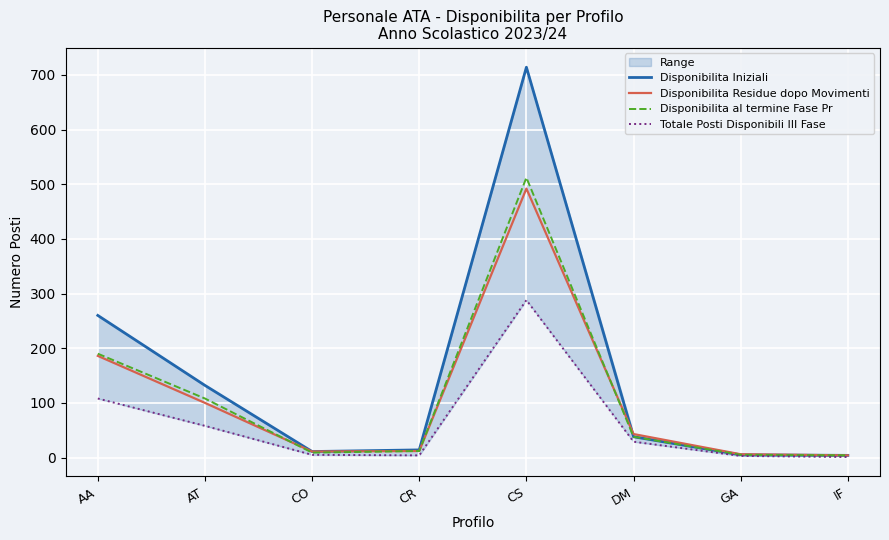

Which series has the largest total across all categories?

Disponibilita Iniziali